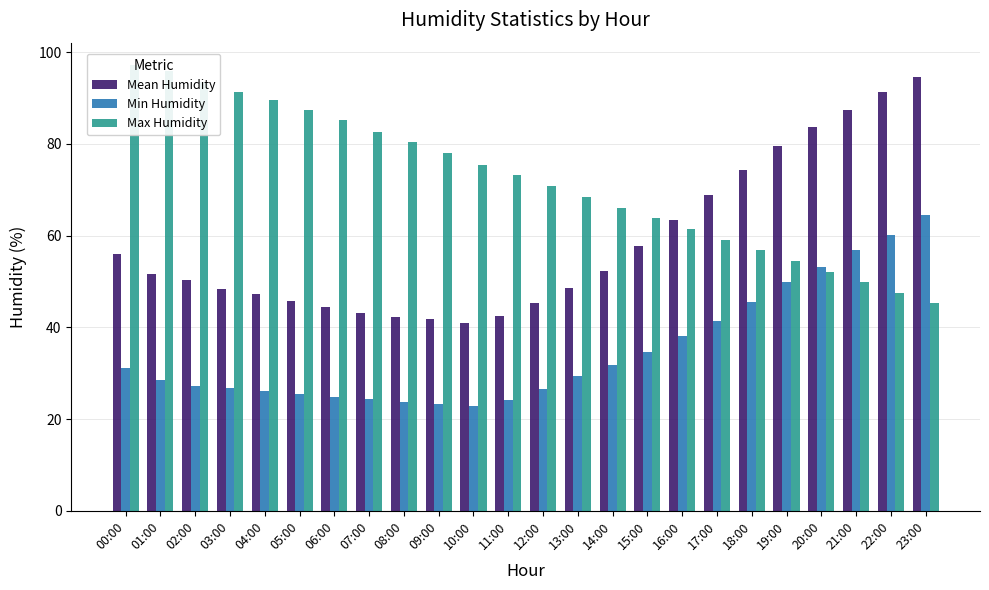

Reading right to left, what are all the values shown in this chart?

Mean Humidity: 94.5	91.2	87.3	83.6	79.5	74.2	68.9	63.4	57.8	52.3	48.6	45.2	42.5	40.9	41.8	42.3	43.1	44.5	45.8	47.2	48.5	50.3	51.6	55.9
Min Humidity: 64.5	60.1	56.8	53.2	49.8	45.6	41.4	38.2	34.6	31.8	29.3	26.5	24.1	22.9	23.2	23.8	24.3	24.9	25.5	26.1	26.8	27.3	28.5	31.1
Max Humidity: 45.2	47.5	49.8	52.1	54.5	56.8	59.1	61.4	63.8	66.1	68.5	70.8	73.2	75.4	77.9	80.3	82.6	85.1	87.3	89.6	91.2	93.4	95.8	97.2